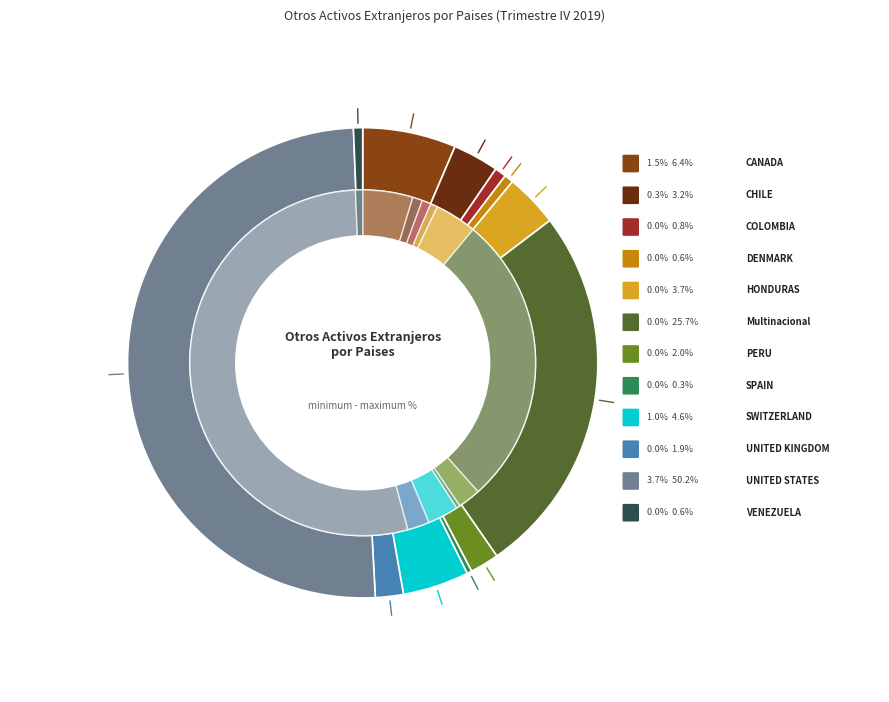

How many slices are in this pie chart?

12